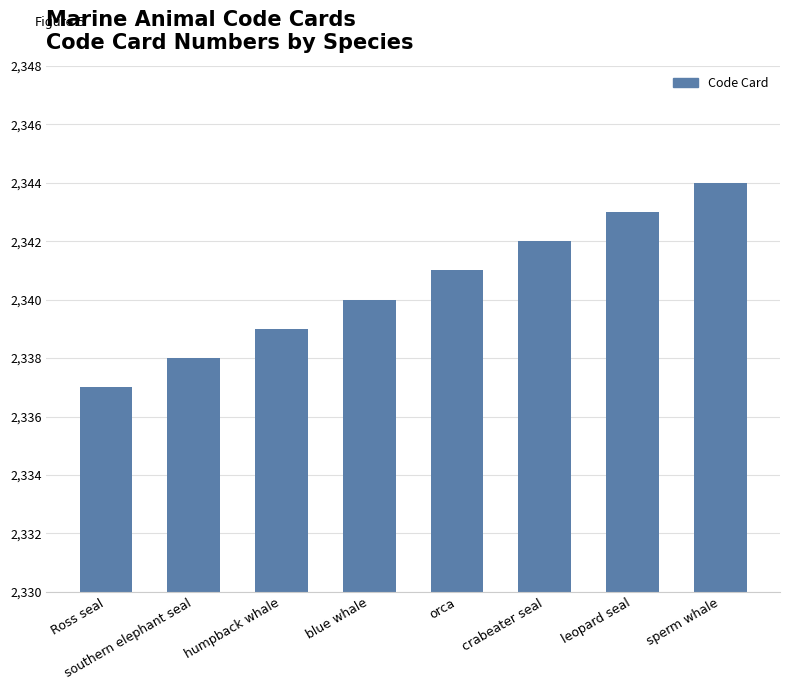

Approximately how many times larger is the value at orca compared to blue whale?

1.0